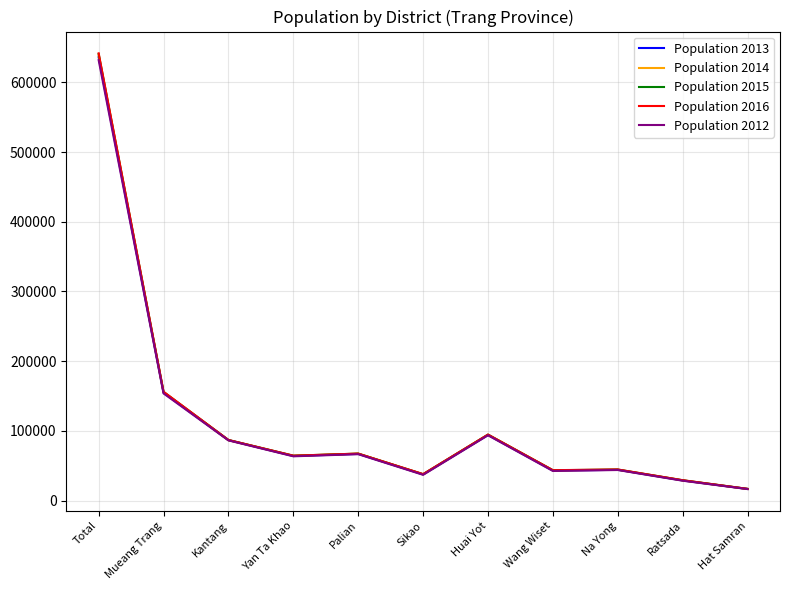

Which series changed the most between Mueang Trang and Kantang?

Population 2016